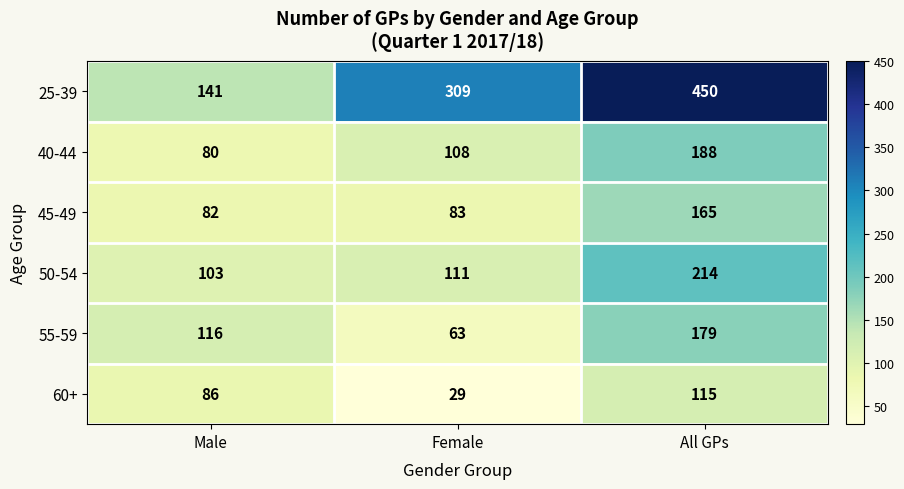

Reading right to left, what are all the values shown in this chart?

25-39: 450	309	141
40-44: 188	108	80
45-49: 165	83	82
50-54: 214	111	103
55-59: 179	63	116
60+: 115	29	86